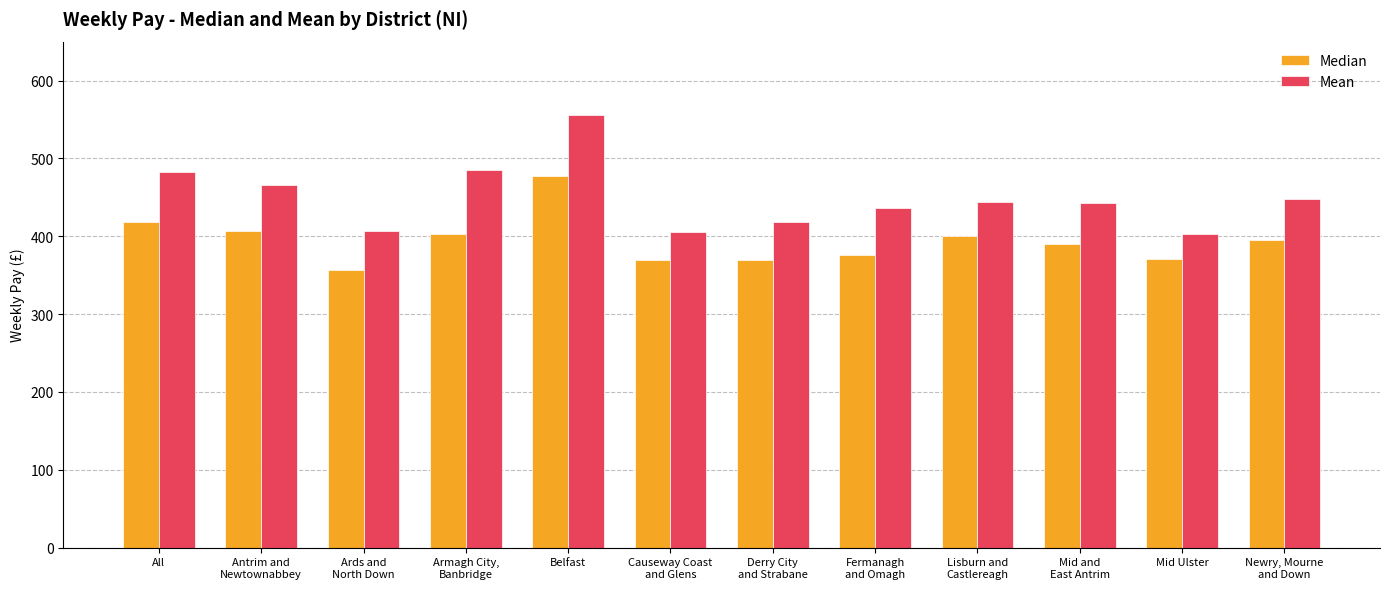

What is the total value across all series at Mid Ulster?

772.6